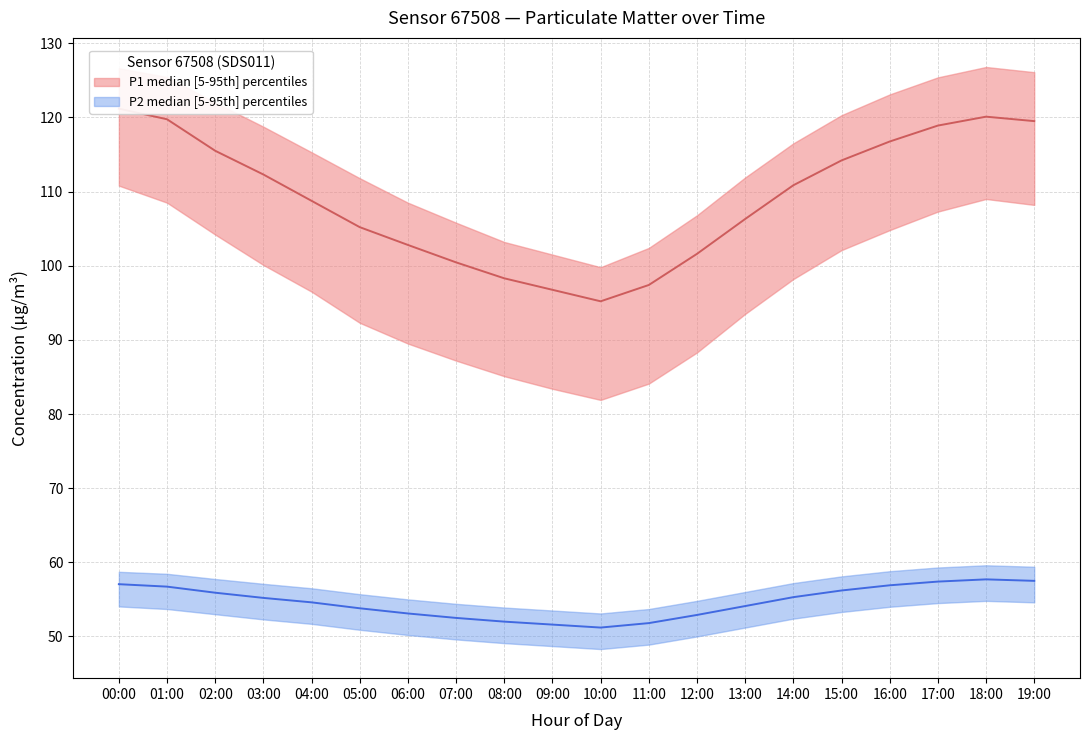

What is the label of the 14th point from the right?

06:00